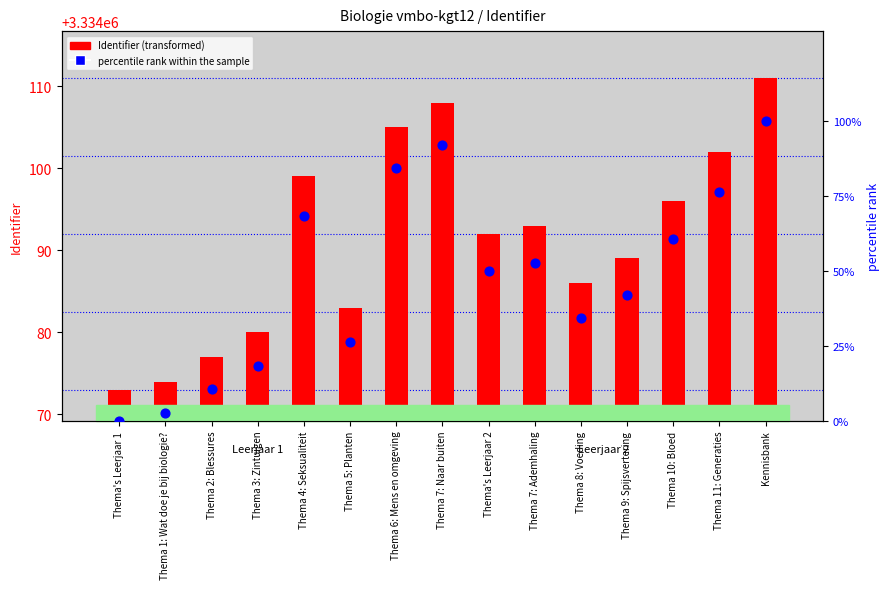

Which series has the largest Y range (max minus min)?

percentile rank within the sample